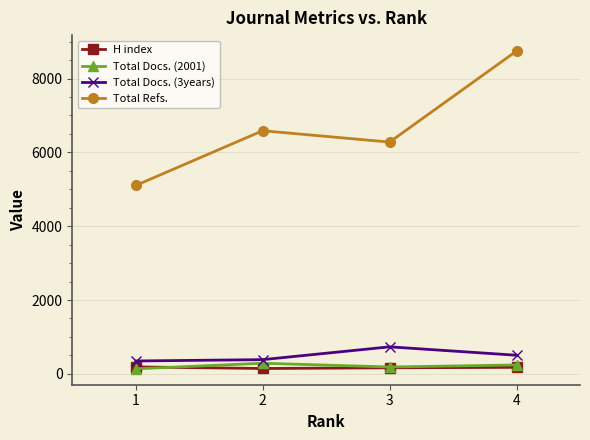

What is the difference between the maximum and second lowest values in the Total Docs. (2001) series?

102